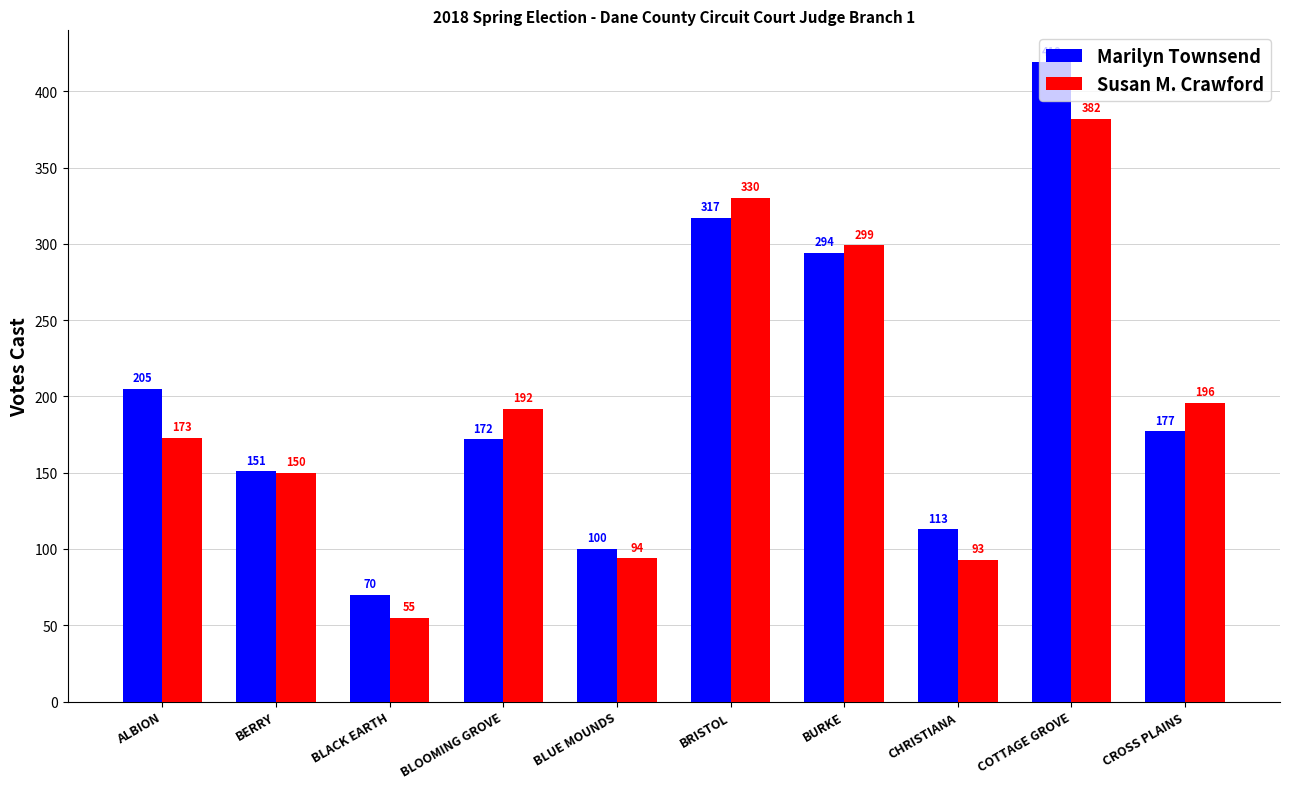

At which label is Susan M. Crawford closest to 218?

CROSS PLAINS